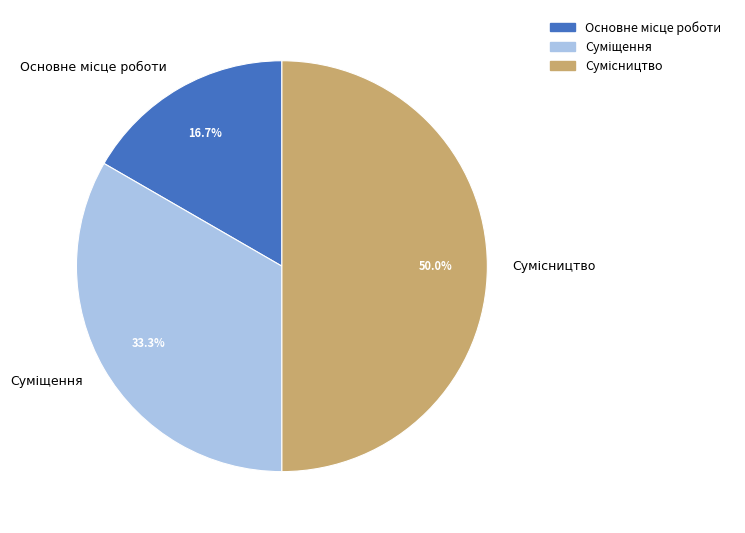

What percentage is the Суміщення slice, to the nearest percent?

33%